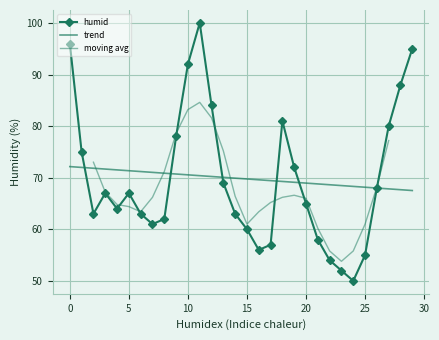

How many values are below 67?

15